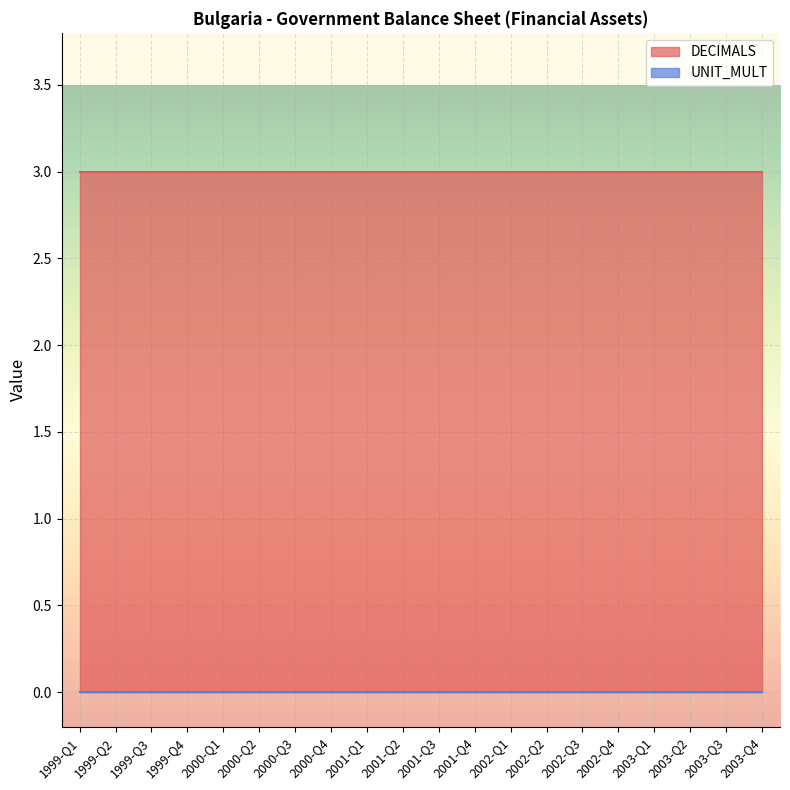

Which series has the largest total across all categories?

DECIMALS